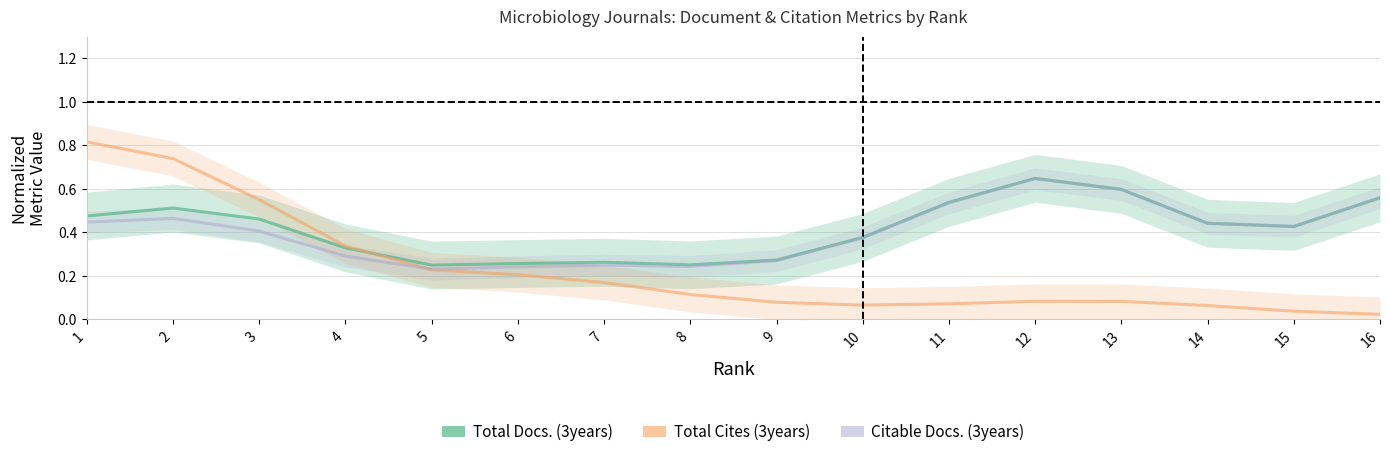

At which label does Total Cites (3years) reach its minimum?

16